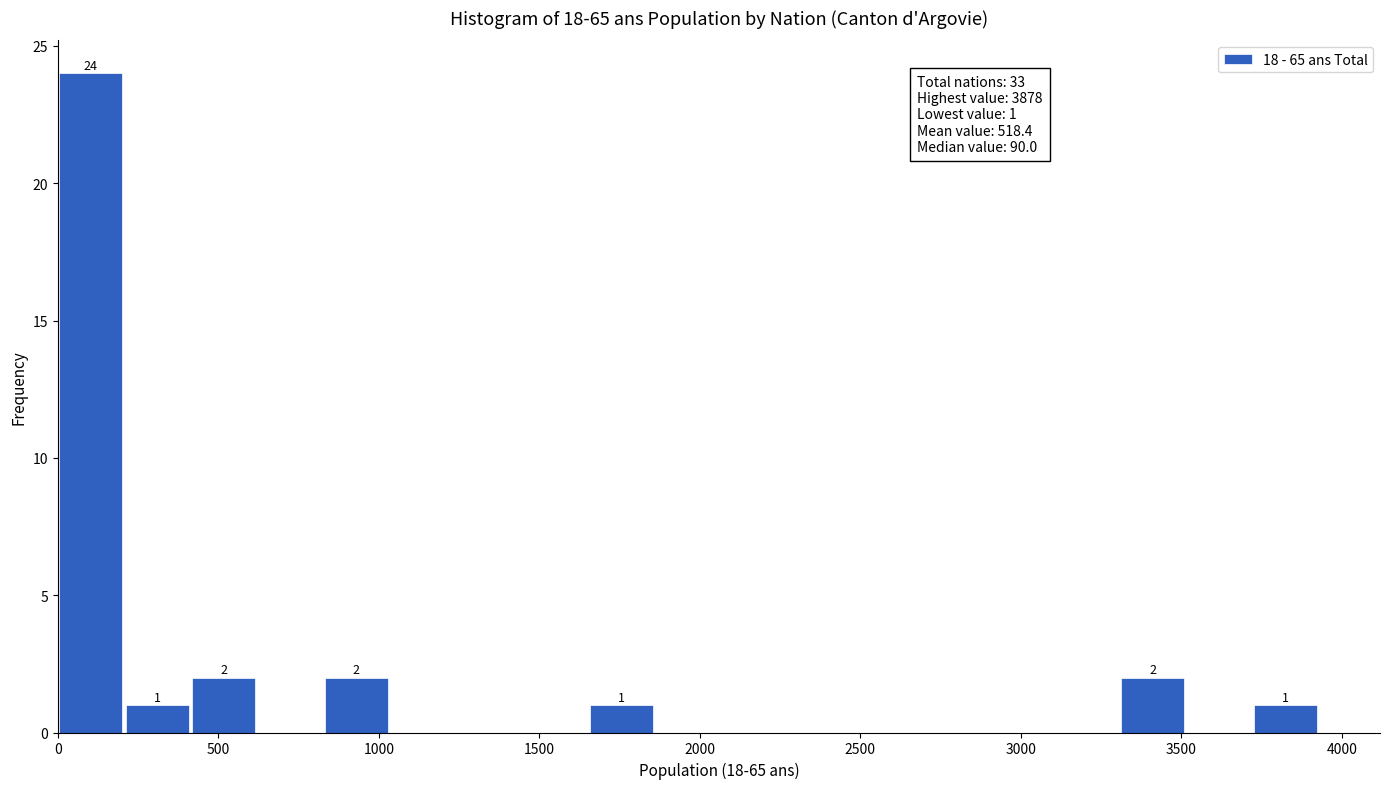

Which range on the x-axis has the tallest bar?

0 to 200